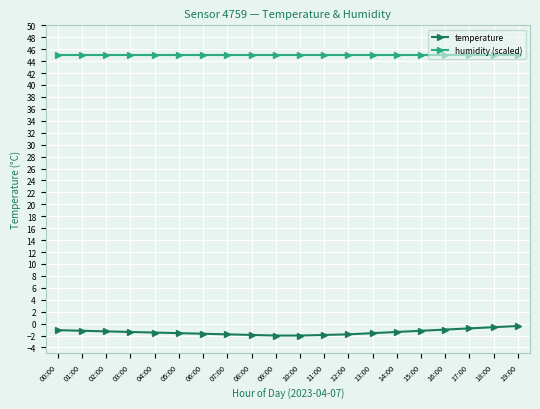

What is the label of the 5th point from the right?

15:00